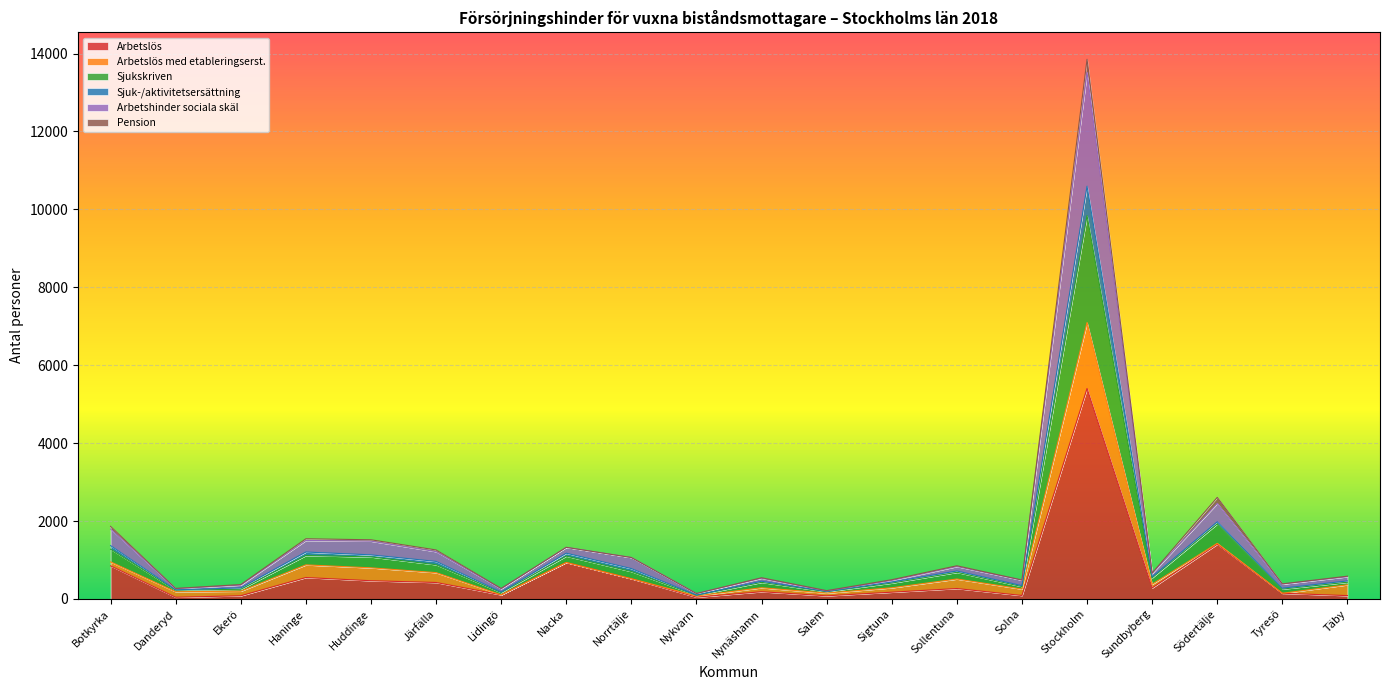

Does the chart display data point markers on the line(s)?

No